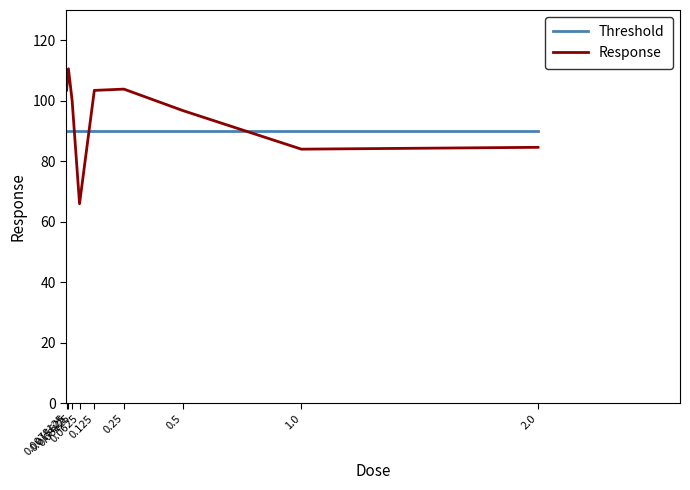

Which series has the widest spread of values?

Response